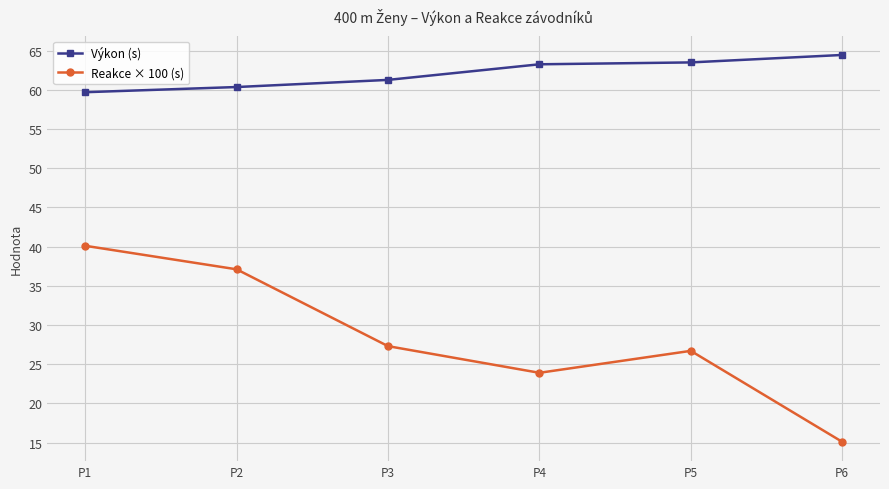

True or false: Výkon (s) and Reakce × 100 (s) cross at least once.

False